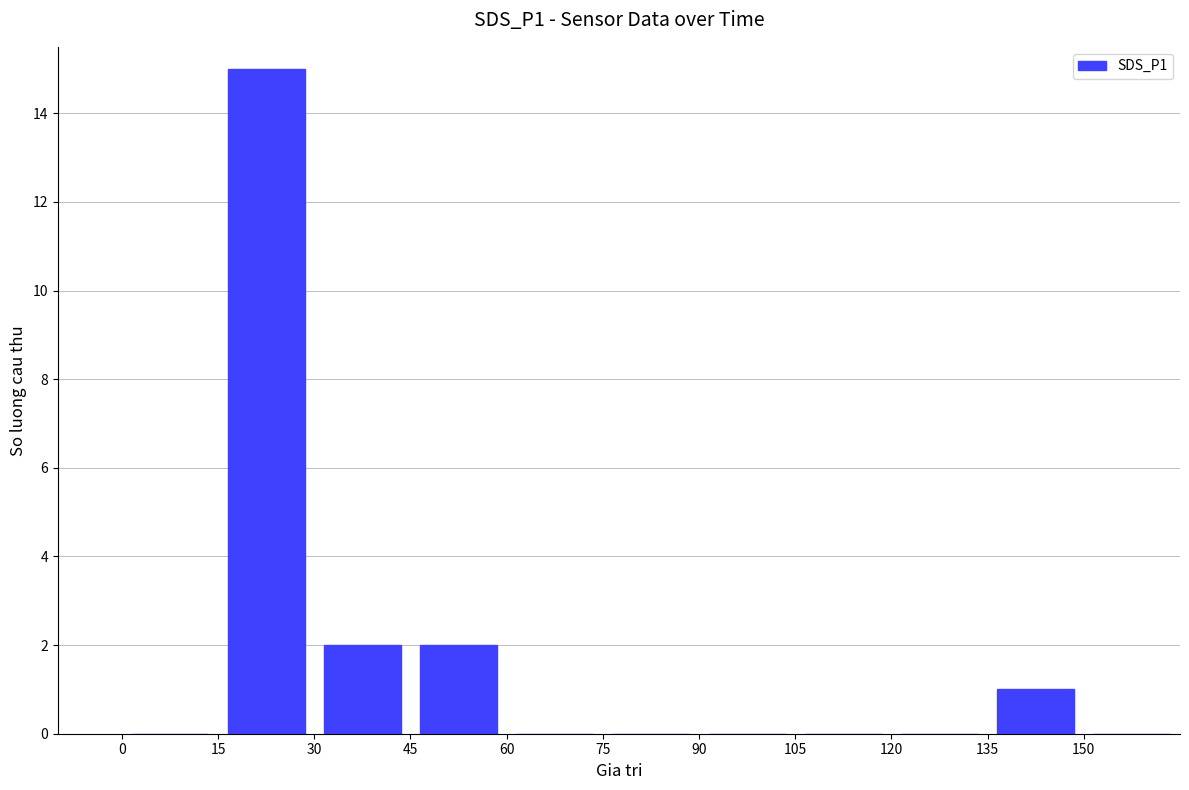

What is the maximum value shown in the chart?

15